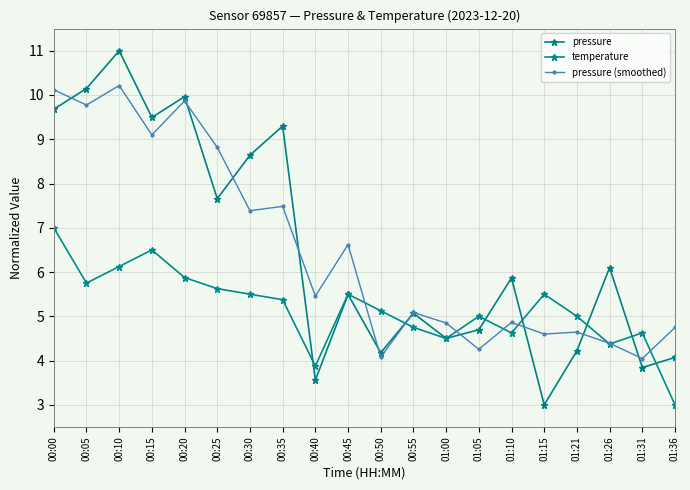

At which label does pressure (smoothed) reach its minimum?

01:31